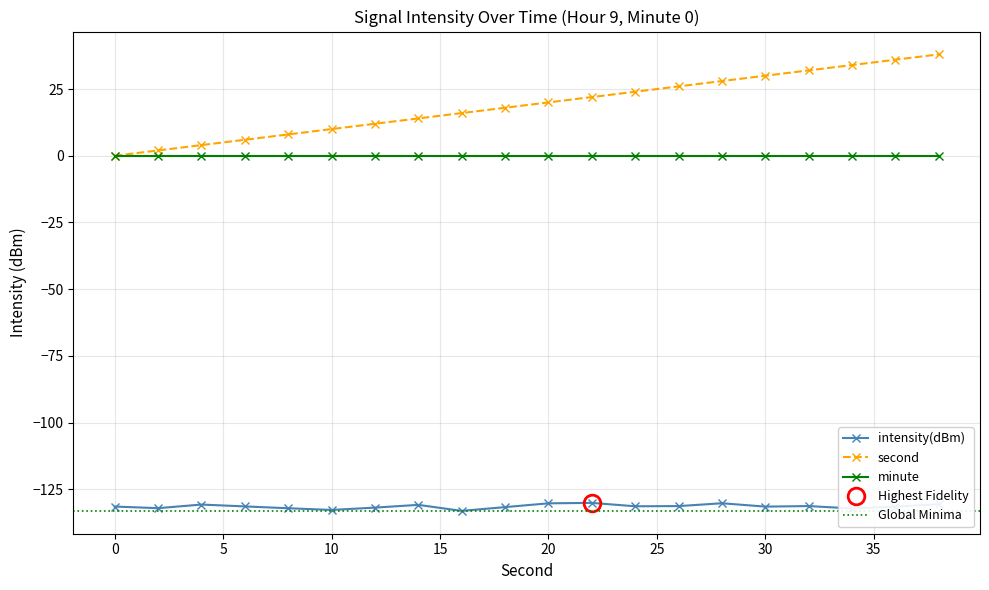

Does the chart display data point markers on the line(s)?

Yes